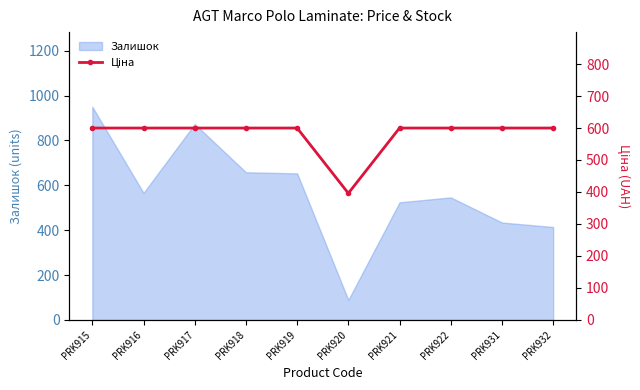

What is the average value?

579.5